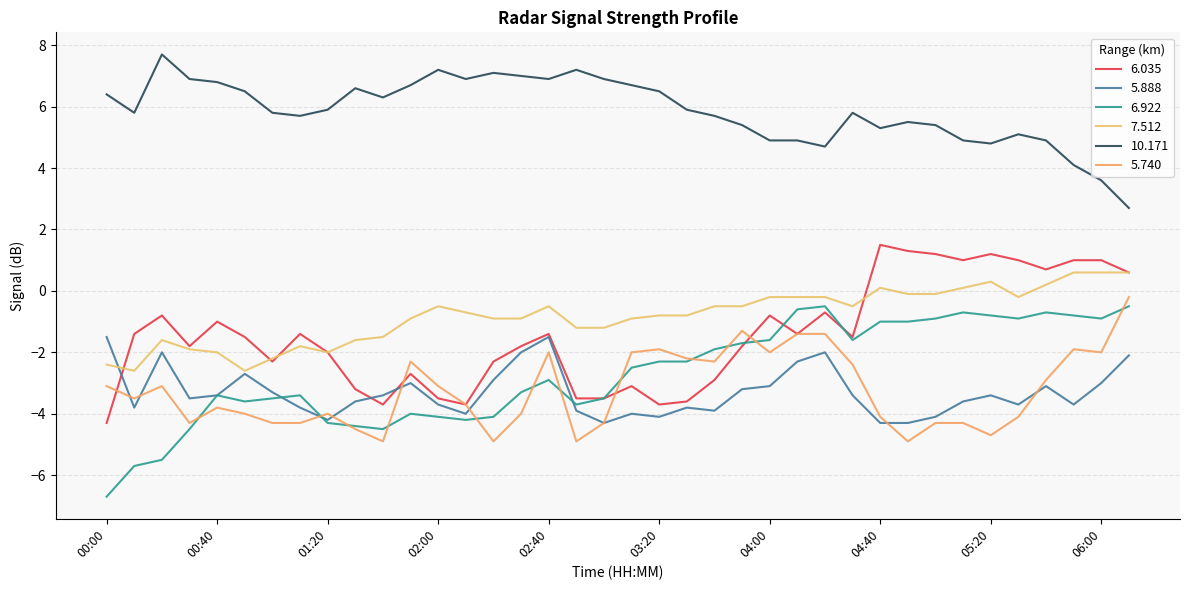

Does the chart display data point markers on the line(s)?

No